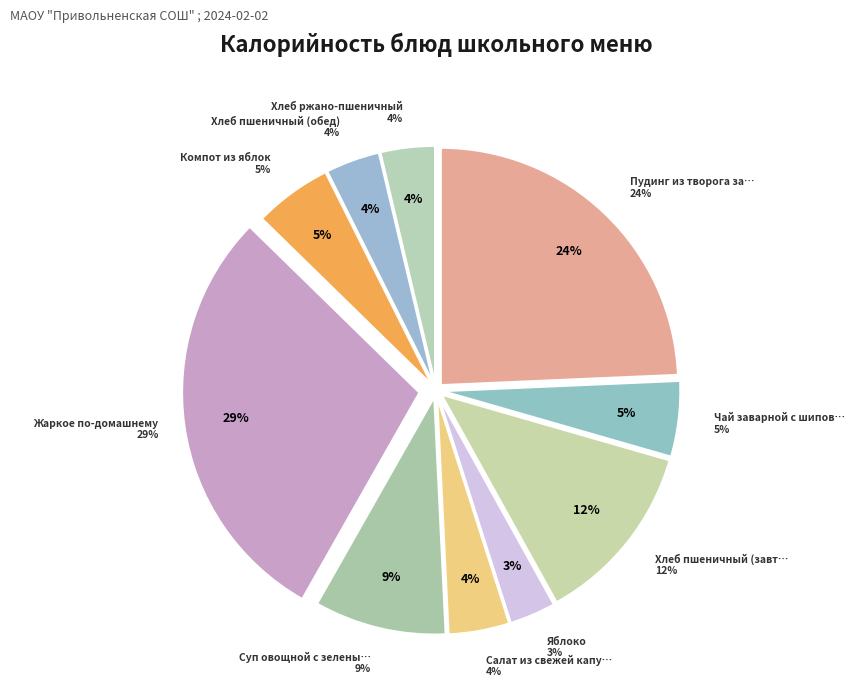

What percentage is NOT represented by Пудинг из творога запеченный?

75.7%